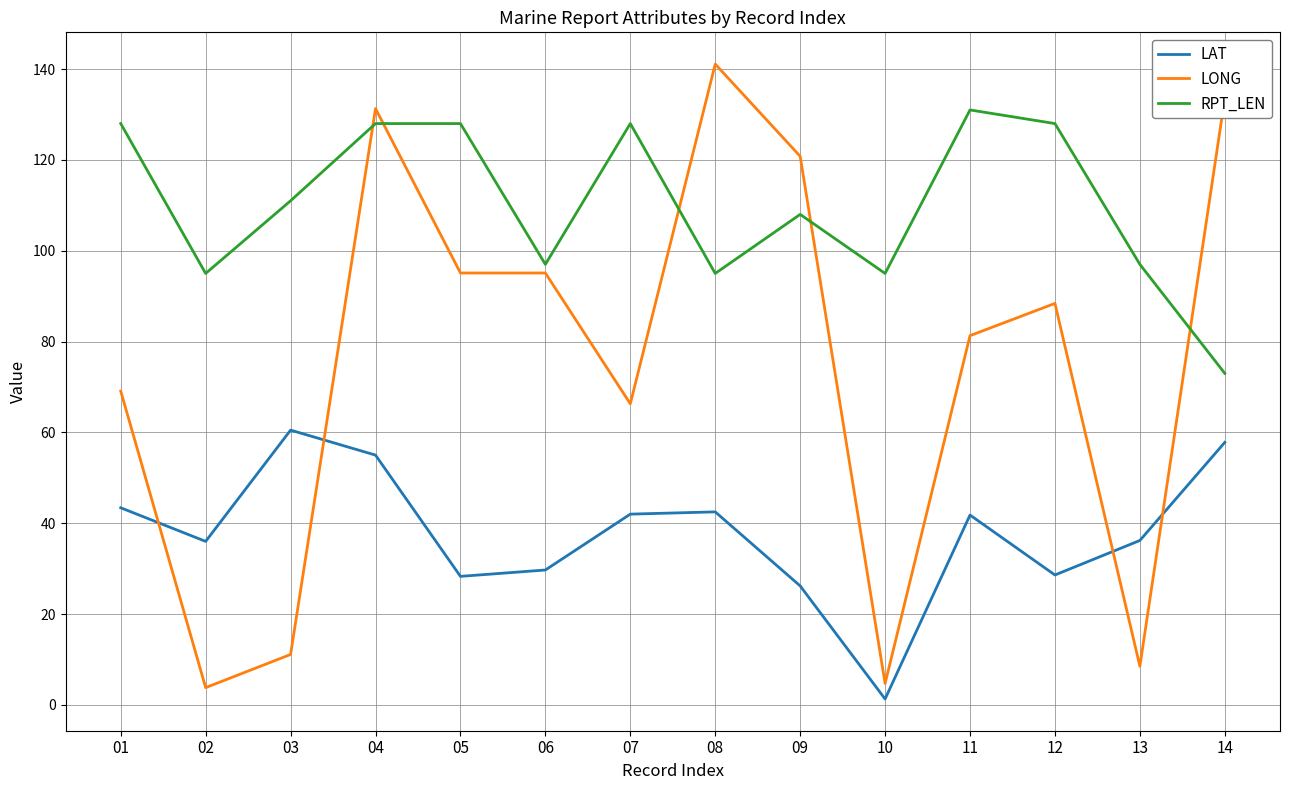

What is the average value of the LONG series?

75.0